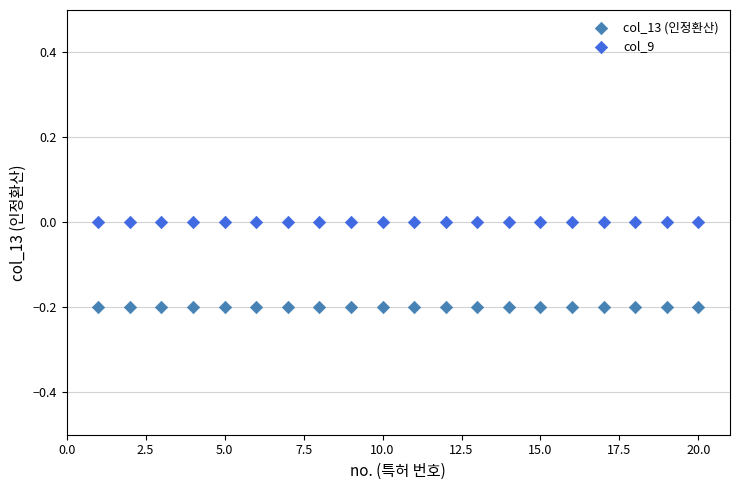

Which series reaches the minimum Y coordinate?

col_13 (인정환산)